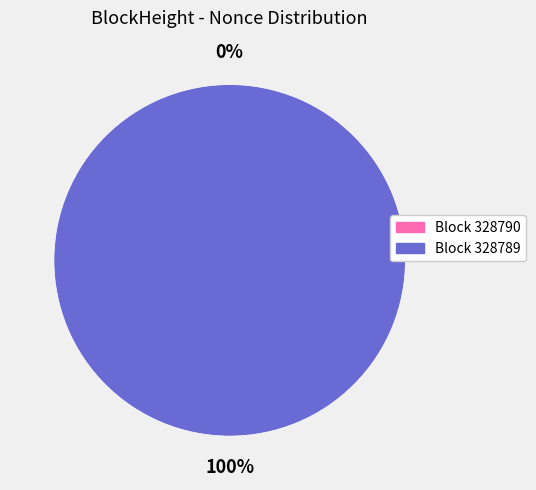

Combined, do 328790 and 328789 account for over 50%?

Yes